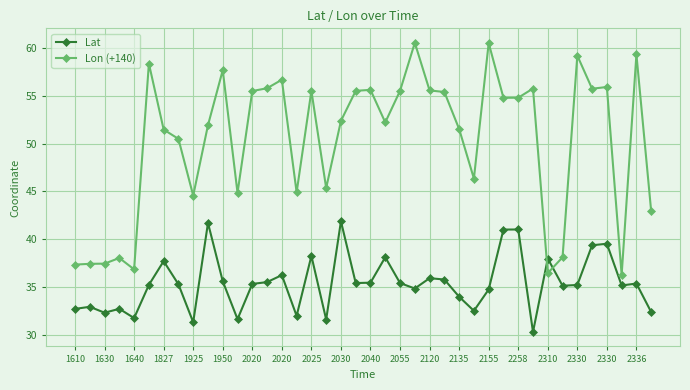

Which series has the widest spread of values?

Lon (+140)